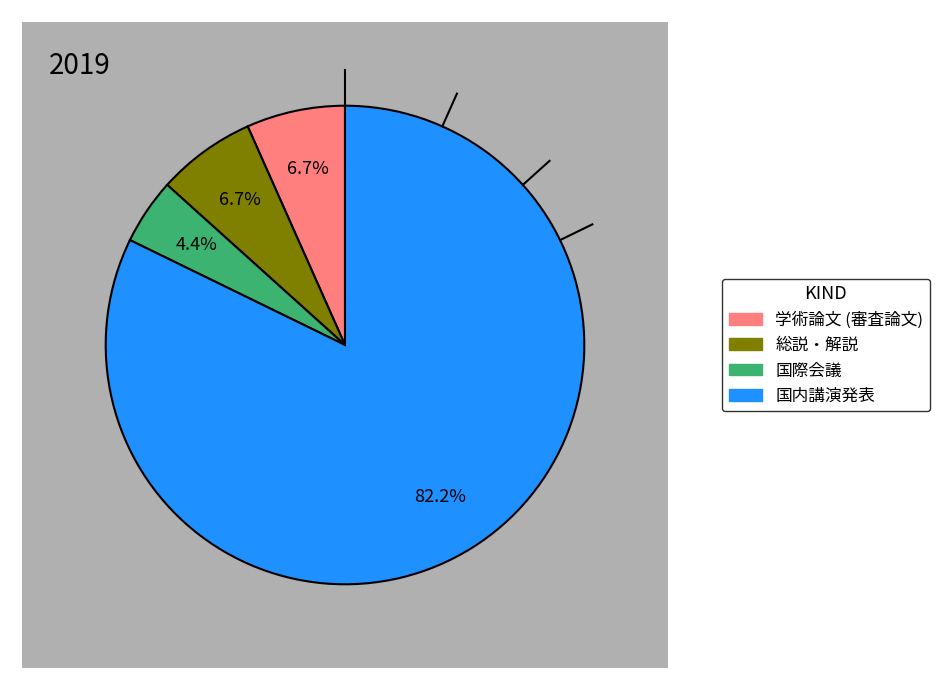

Is it true that 国際会議 is 4% of the pie?

True